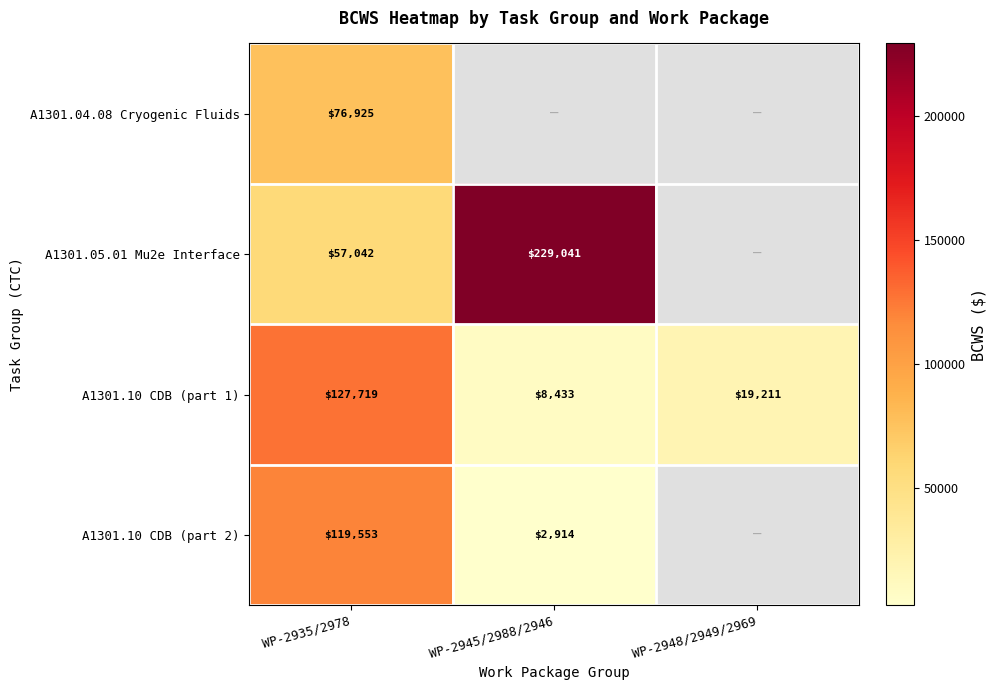

What is the sum of the A1301.10 CDB (part 1) values at WP-2948/2949/2969 and WP-2935/2978?

146930.0